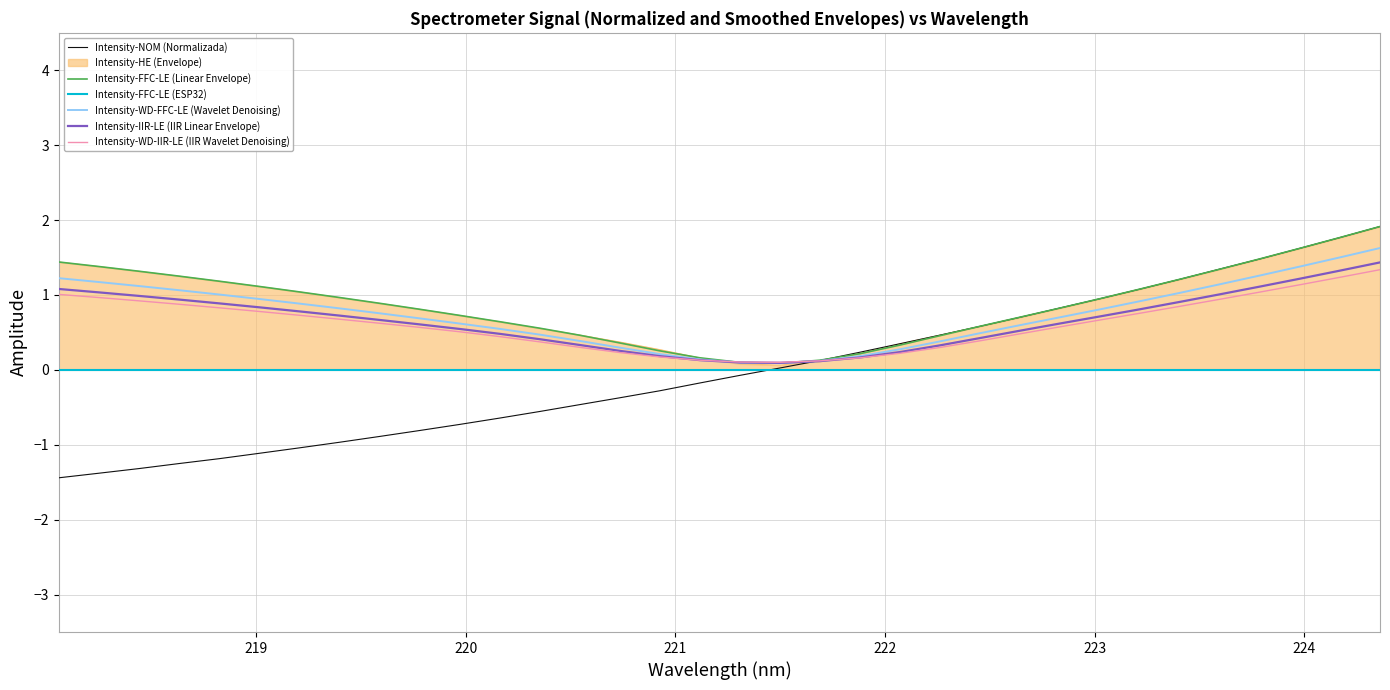

What position from the right is 222.263?

12